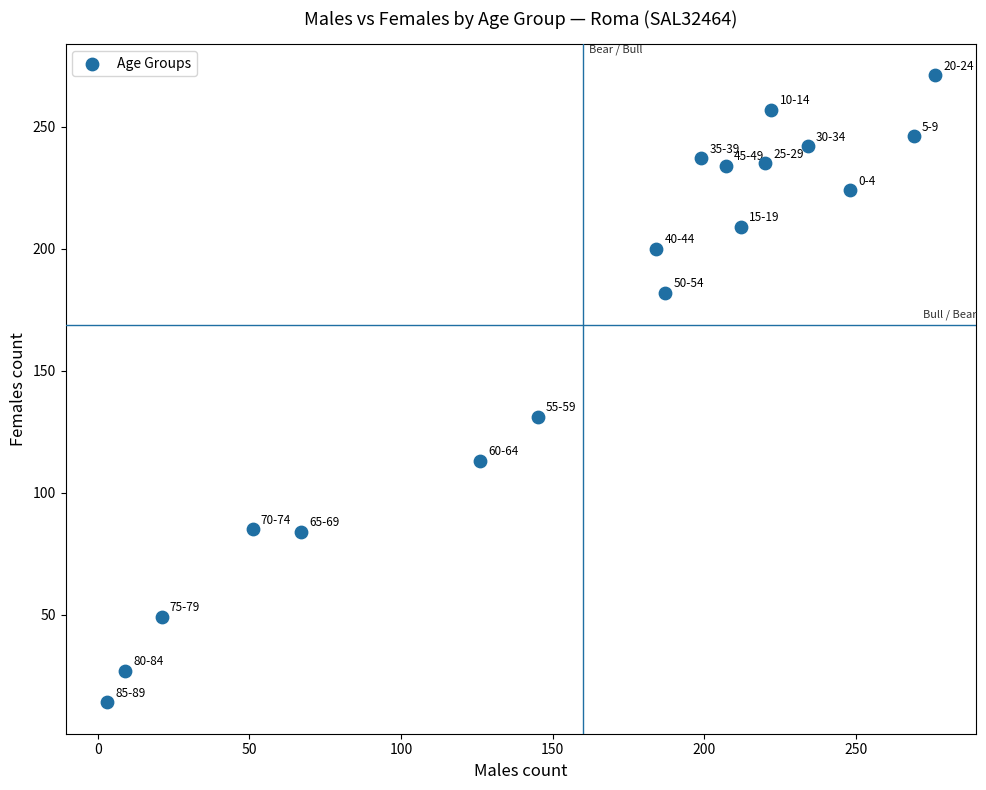

What is the range of Y values (max minus min)?

257